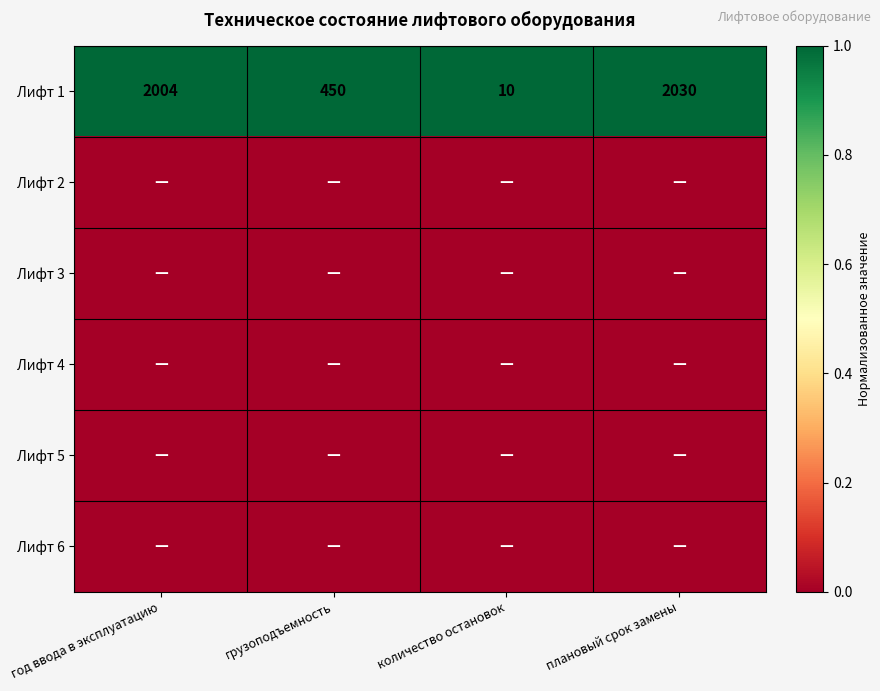

How many series are shown in this chart?

6